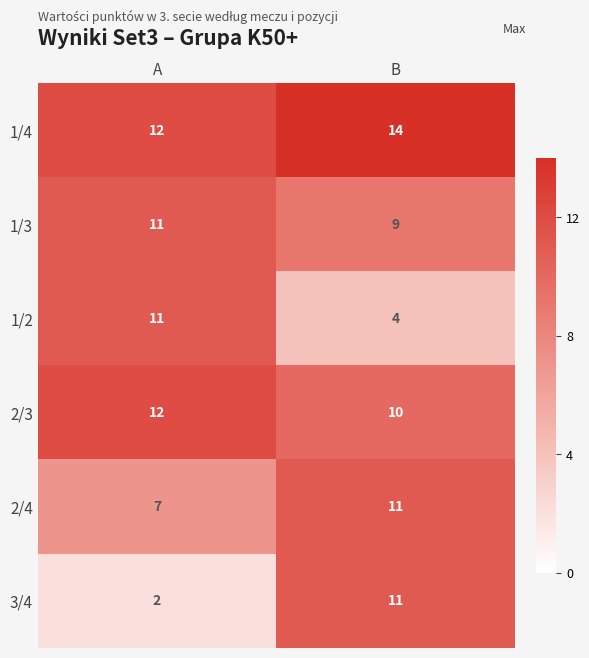

What is the sum of all 1/4 values?

26